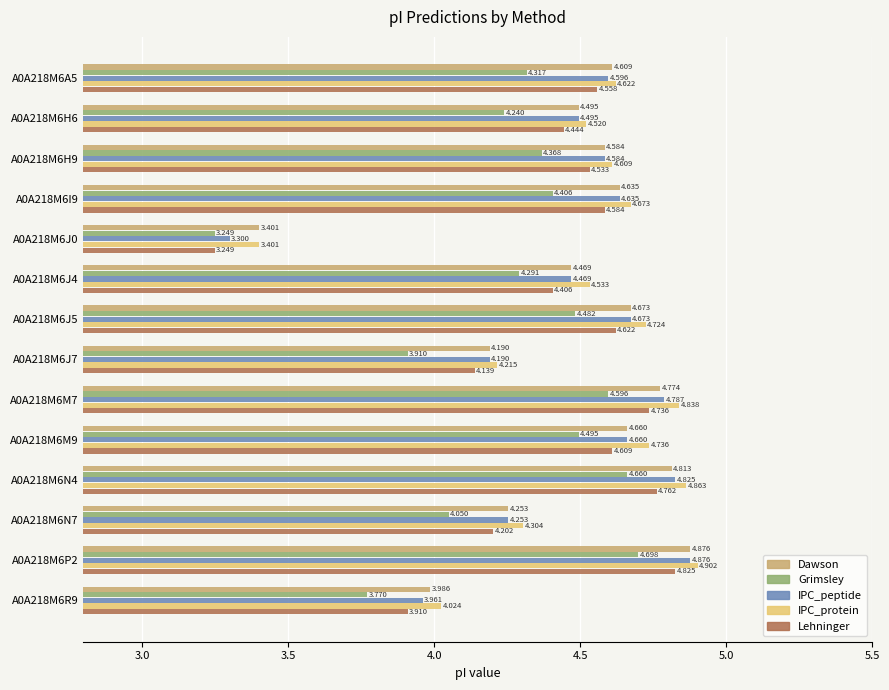

Is the value of IPC_protein at A0A218M6H9 greater than the value of Grimsley at A0A218M6J7?

Yes